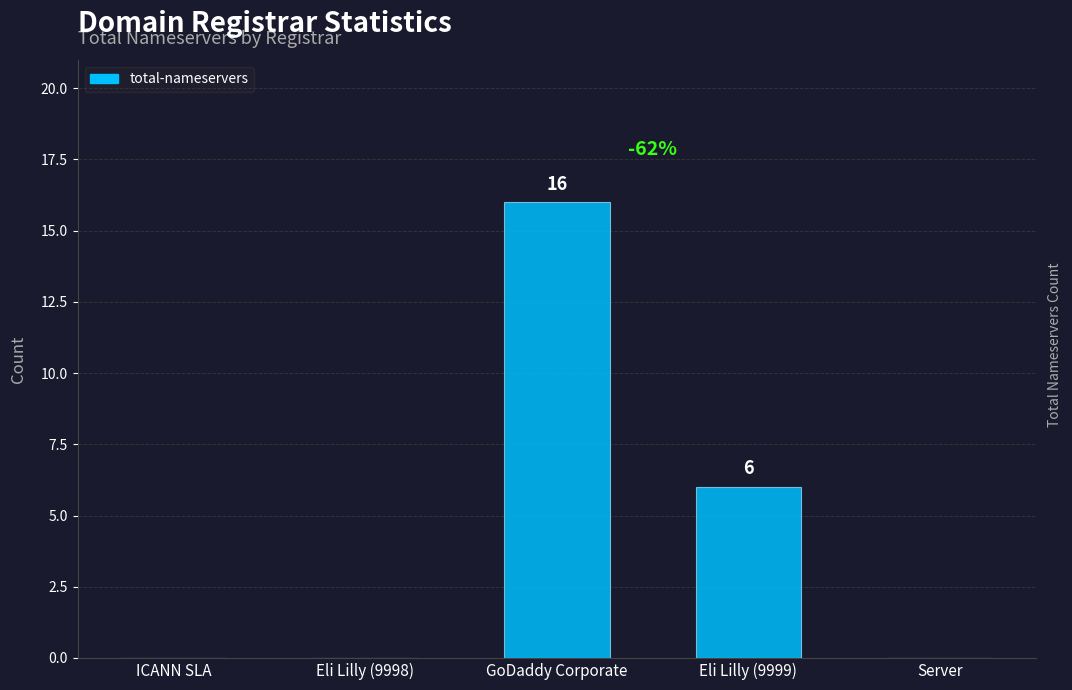

Reading left to right, transcribe all the data shown in this chart.

ICANN SLA=0	Eli Lilly (9998)=0	GoDaddy Corporate=16	Eli Lilly (9999)=6	Server=0